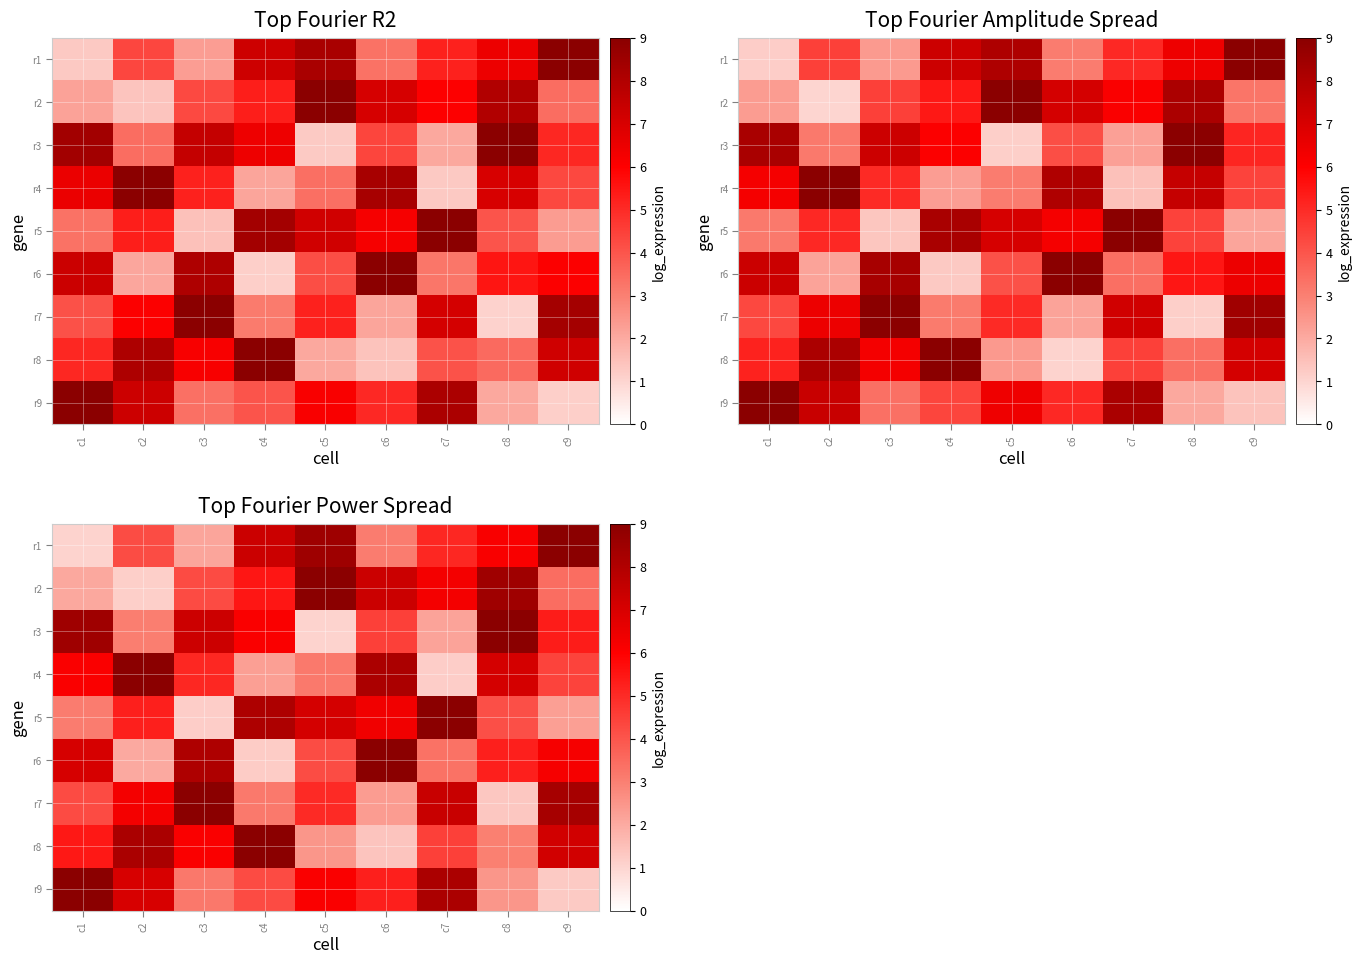

Where is row_6 nearest to the value 5?

c5